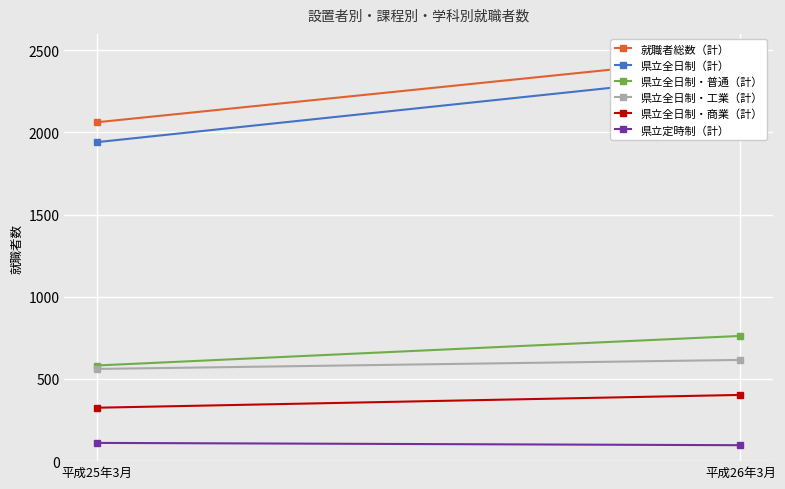

Rank the series by their maximum value, from lowest to highest.

県立定時制（計）, 県立全日制・商業（計）, 県立全日制・工業（計）, 県立全日制・普通（計）, 県立全日制（計）, 就職者総数（計）